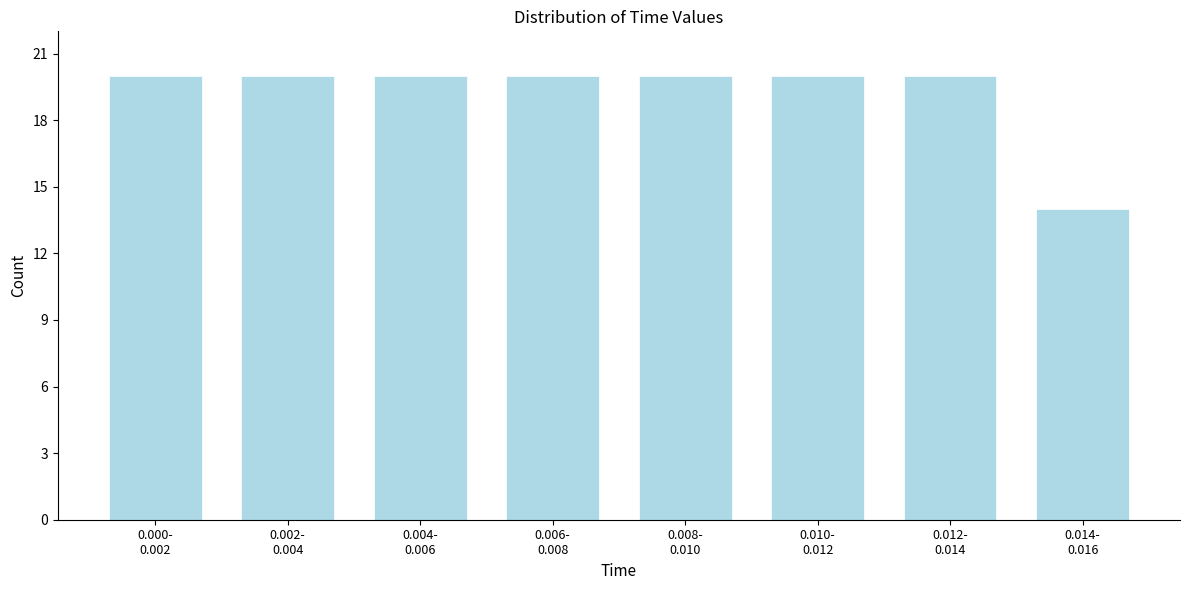

Reading left to right, list all the values displayed in this chart.

20	20	20	20	20	20	20	14